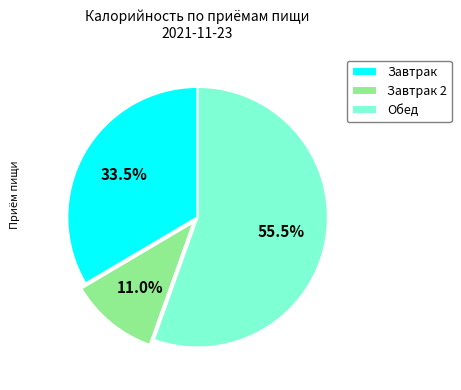

Which slice is the smallest?

Завтрак 2